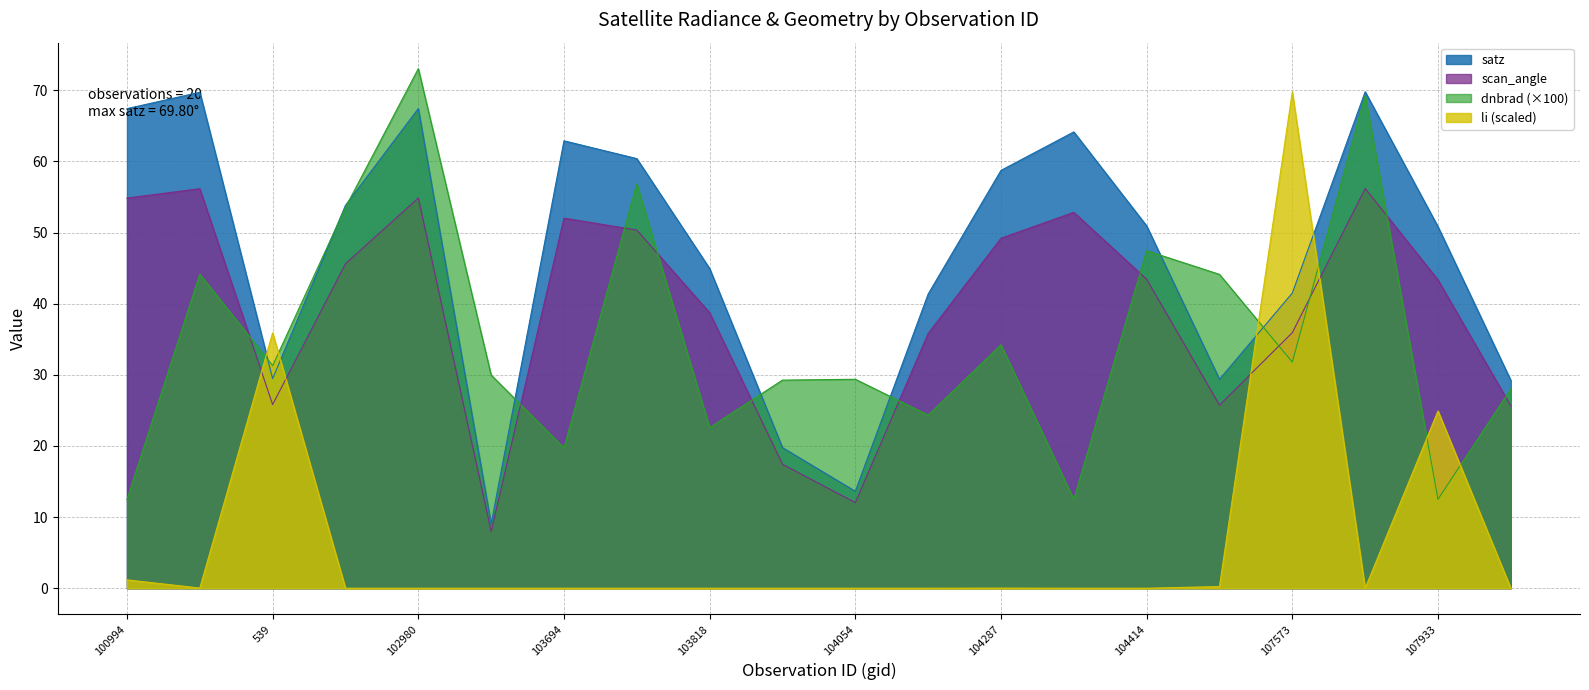

What is the average value of the li series?

6.6